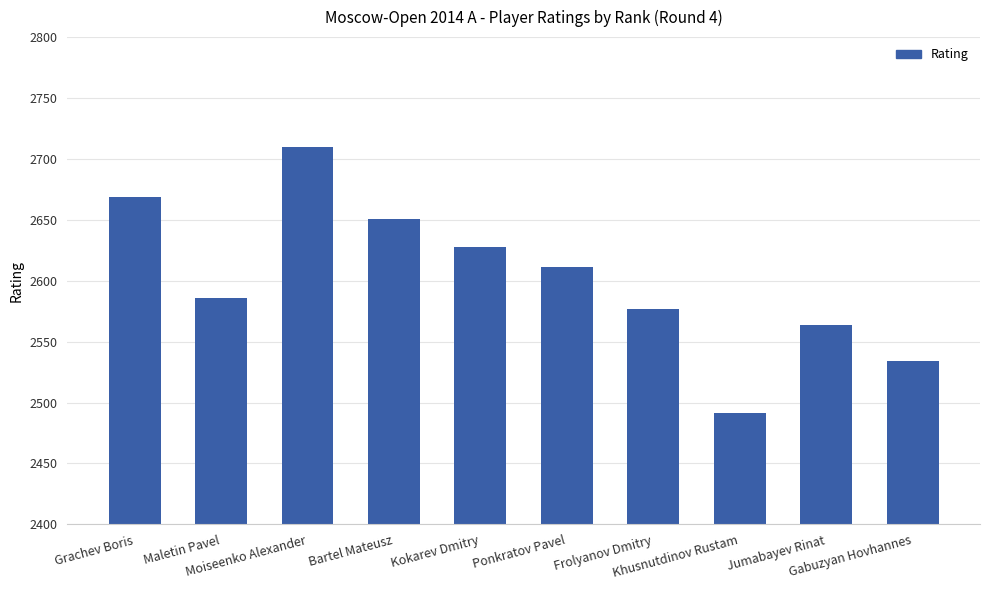

What is the change in value from Maletin Pavel to Bartel Mateusz?

+65